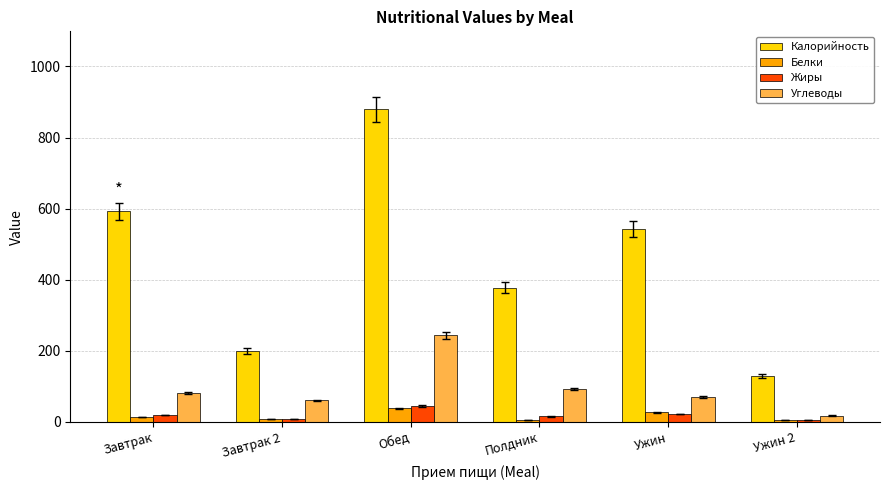

Which category has the lowest value in the Калорийность series?

Ужин 2